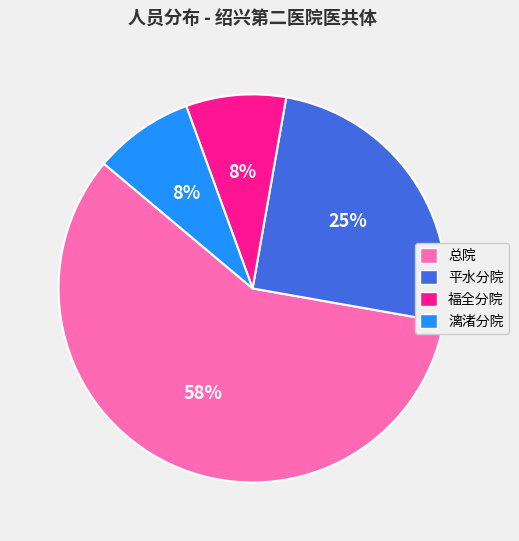

What is the majority slice?

总院